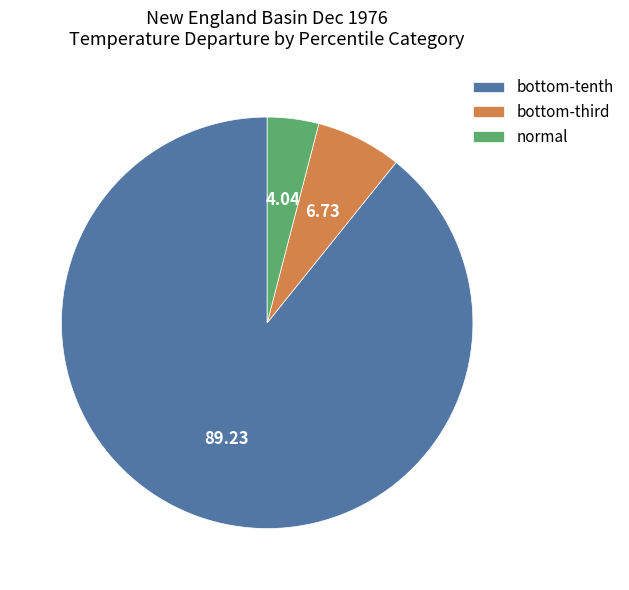

What is the largest slice in the pie chart?

bottom-tenth